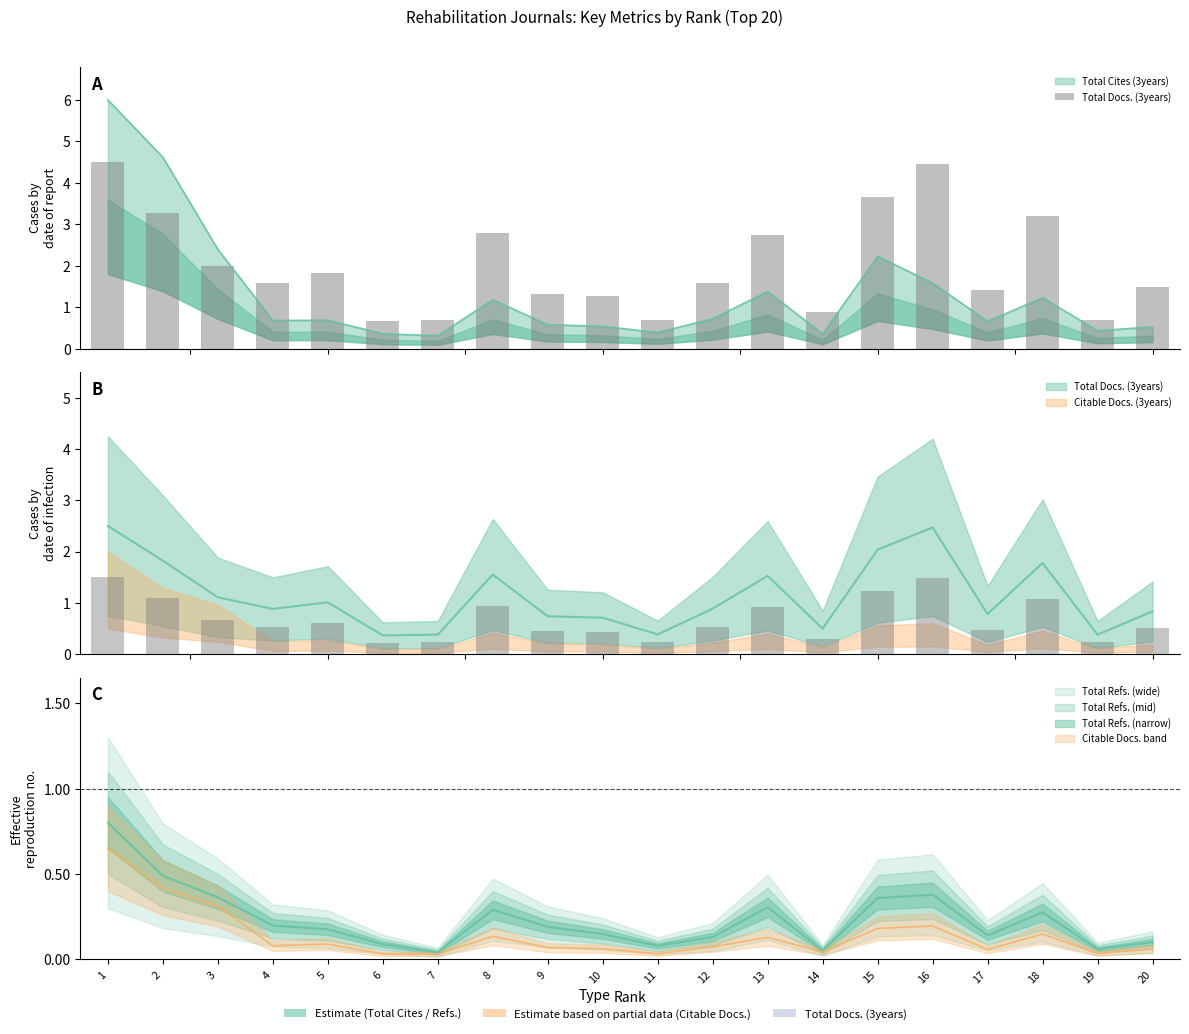

The value at 15 is 3.7. True or false?

True